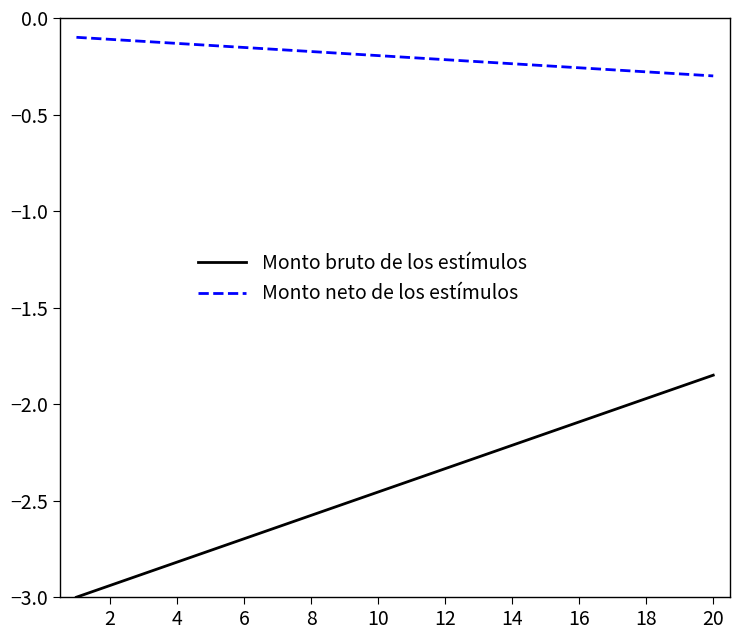

True or false: Monto neto de los estímulos and Monto bruto de los estímulos intersect in this chart.

False